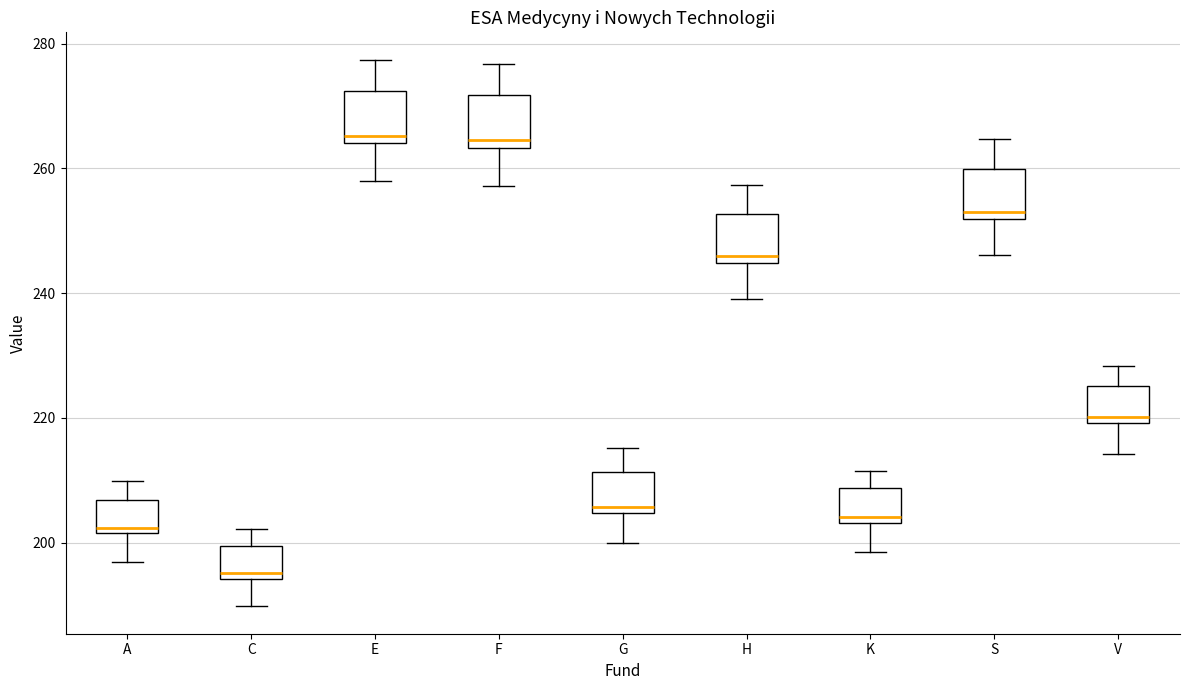

Reading left to right, read every box against the y-axis: the position of its median line, the range the box covers, and the ends of its whiskers. The values are not printed on the chart, so give them approximately, as read against the axis.

A: median 202 (just above the box's lower edge), box 202 to 206, whiskers 196 to 210
C: median 196, box 194 to 200, whiskers 190 to 202
E: median 266, box 264 to 272, whiskers 258 to 278
F: median 264 (just above the box's lower edge), box 264 to 272, whiskers 258 to 276
G: median 206, box 204 to 212, whiskers 200 to 216
H: median 246, box 244 to 252, whiskers 240 to 258
K: median 204 (just above the box's lower edge), box 204 to 208, whiskers 198 to 212
S: median 254, box 252 to 260, whiskers 246 to 264
V: median 220 (just above the box's lower edge), box 220 to 226, whiskers 214 to 228